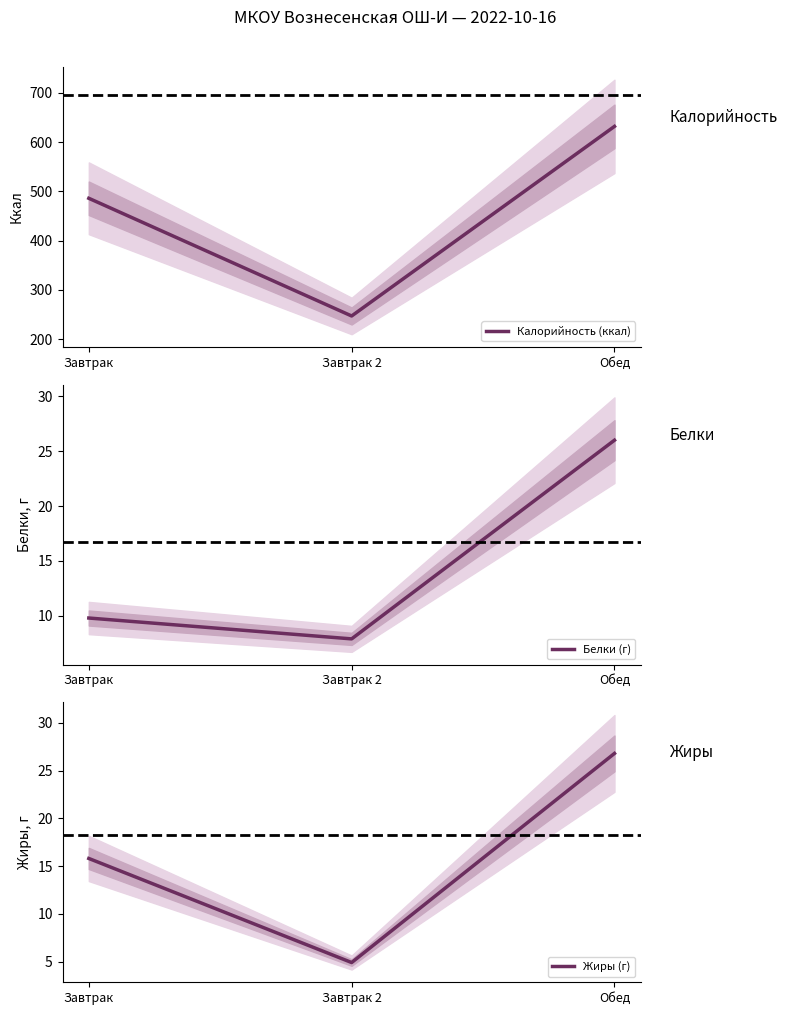

Which series has the widest spread of values?

Калорийность (ккал)